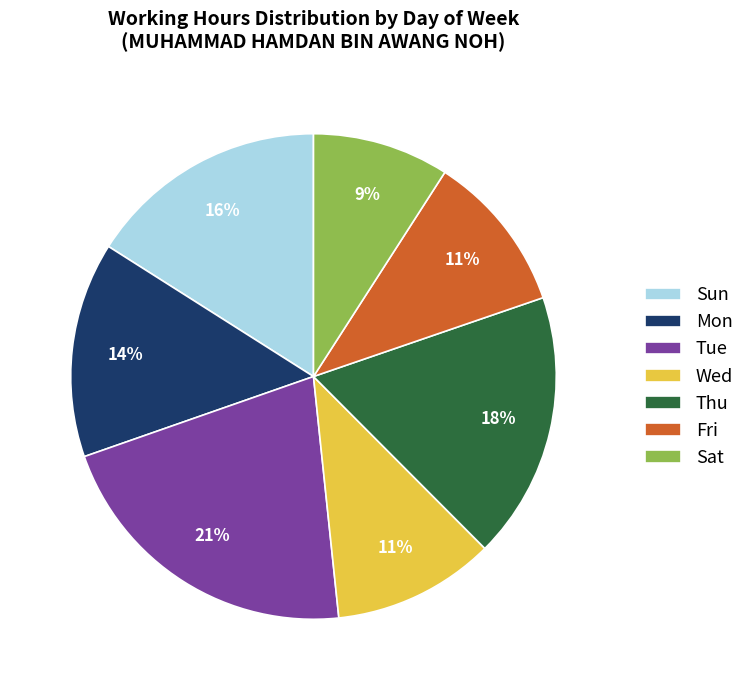

Between Sat and Thu, which is larger?

Thu